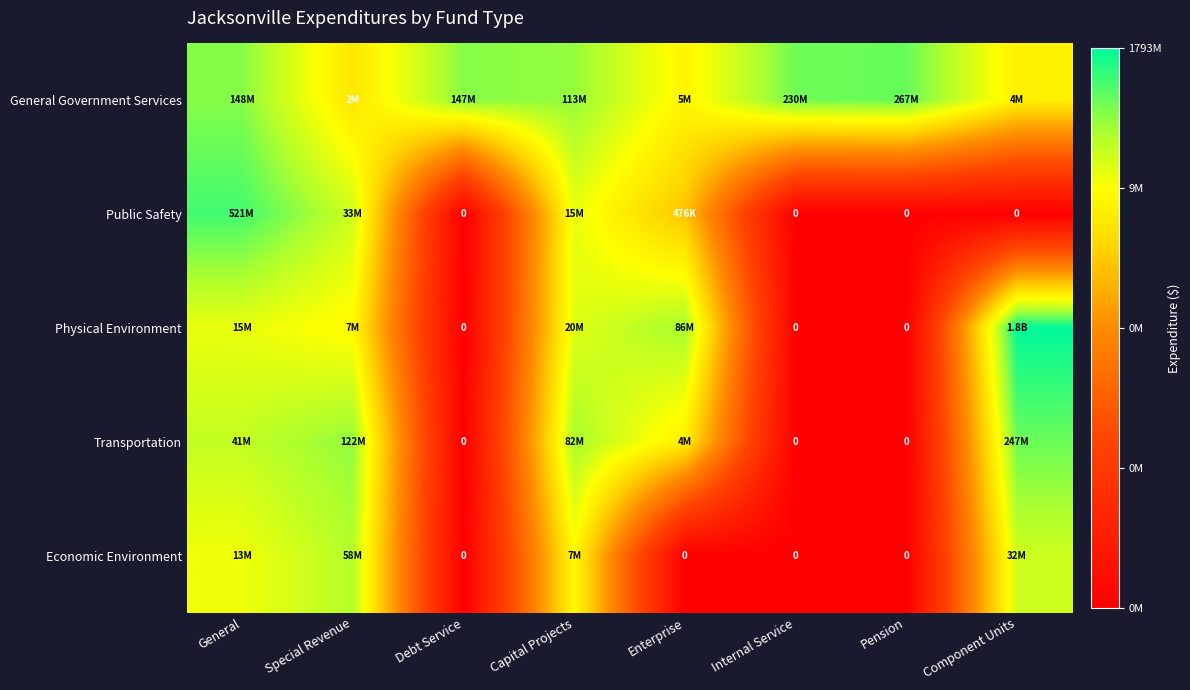

Rank the series by their maximum value, from highest to lowest.

Physical Environment, Public Safety, General Government Services, Transportation, Economic Environment